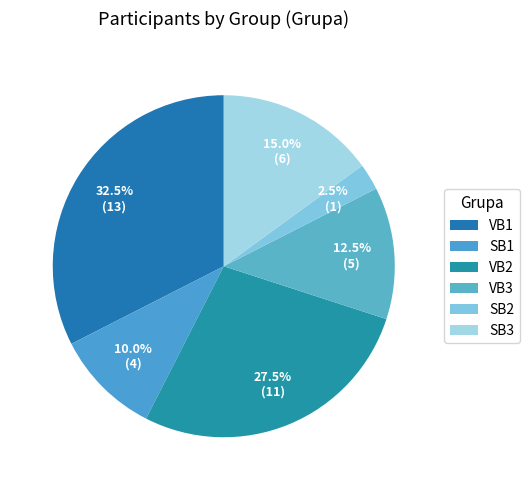

To the nearest percent, what is the combined percentage of SB1 and VB1?

42%